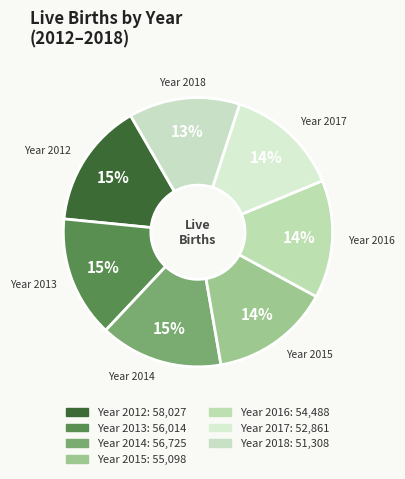

What percentage is the Year 2018 slice, to the nearest percent?

13%